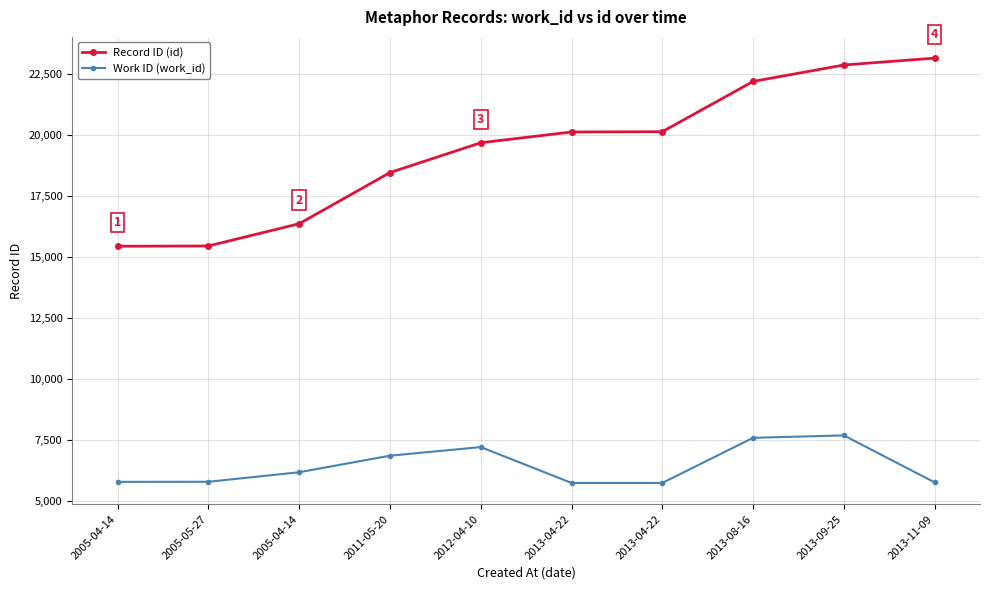

How many data points in Record ID (id) are less than 20115?

5